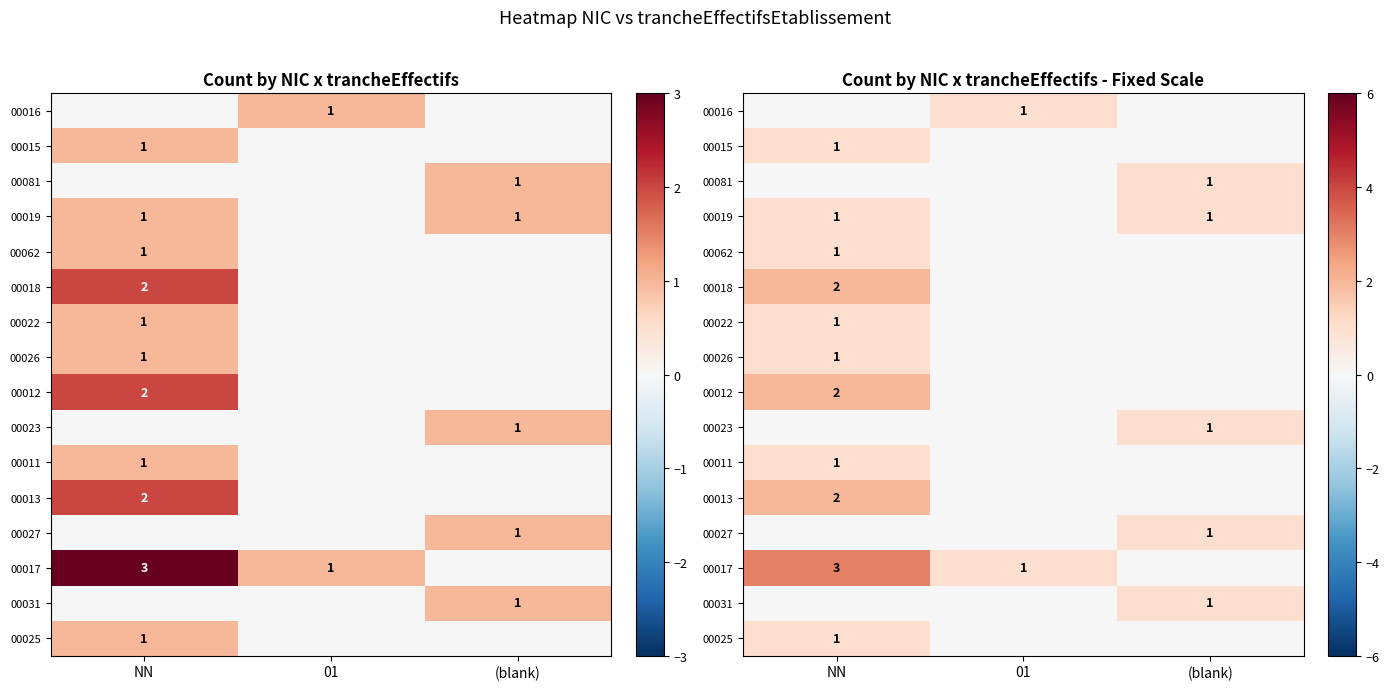

How many data points in 00011 are above 0?

1